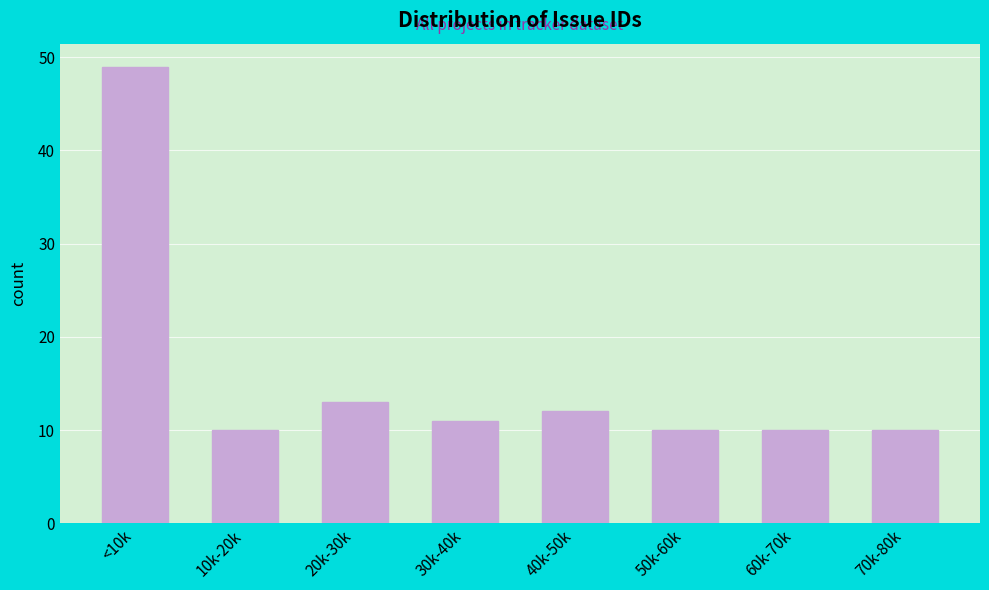

Reading left to right, transcribe all the data shown in this chart.

<10k=49	10k-20k=10	20k-30k=13	30k-40k=11	40k-50k=12	50k-60k=10	60k-70k=10	70k-80k=10